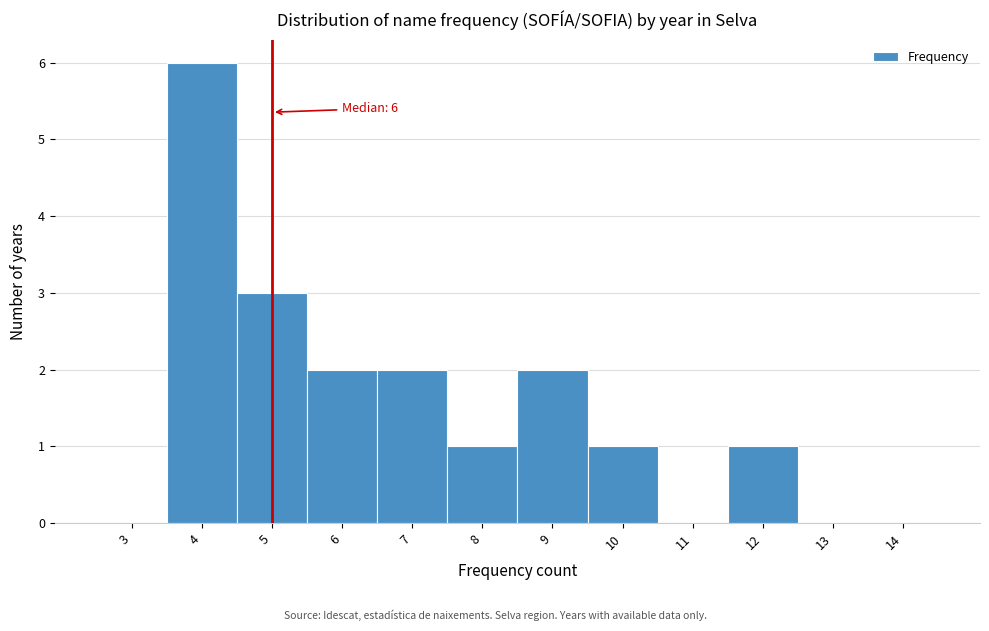

Reading left to right, extract all data points from this chart.

3=0	4=6	5=3	6=2	7=2	8=1	9=2	10=1	11=0	12=1	13=0	14=0